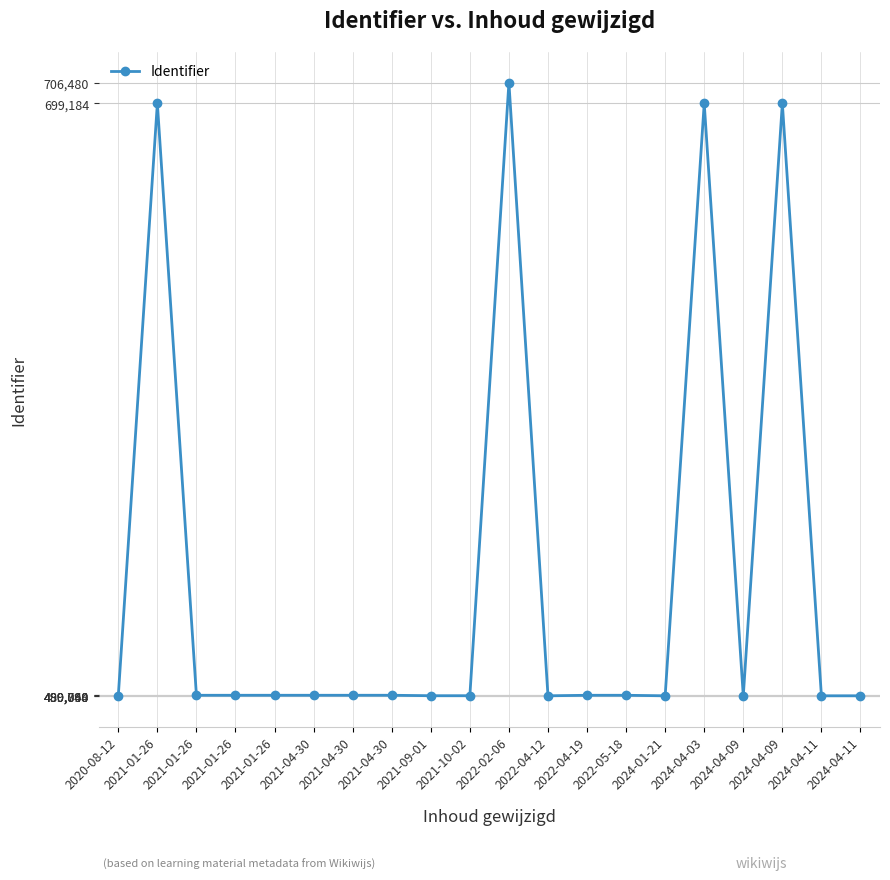

The value at 2021-10-02 is 737839. True or false?

False